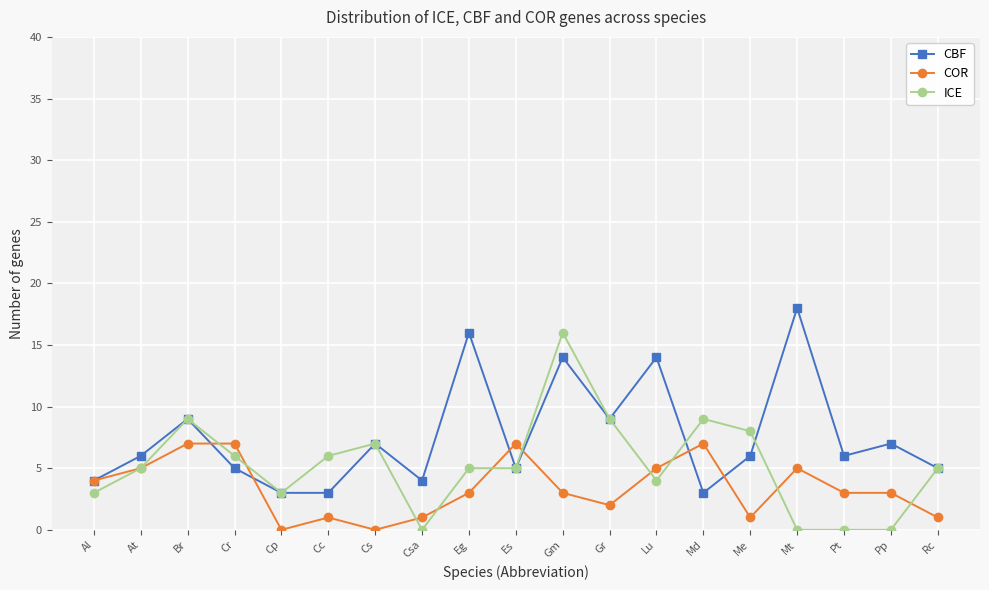

The value of CBF at Mt is 18. True or false?

True